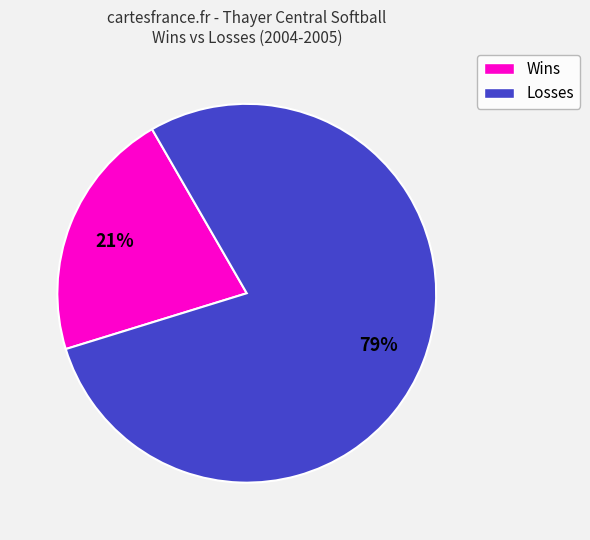

Is there any slice that represents more than half of the pie?

Yes